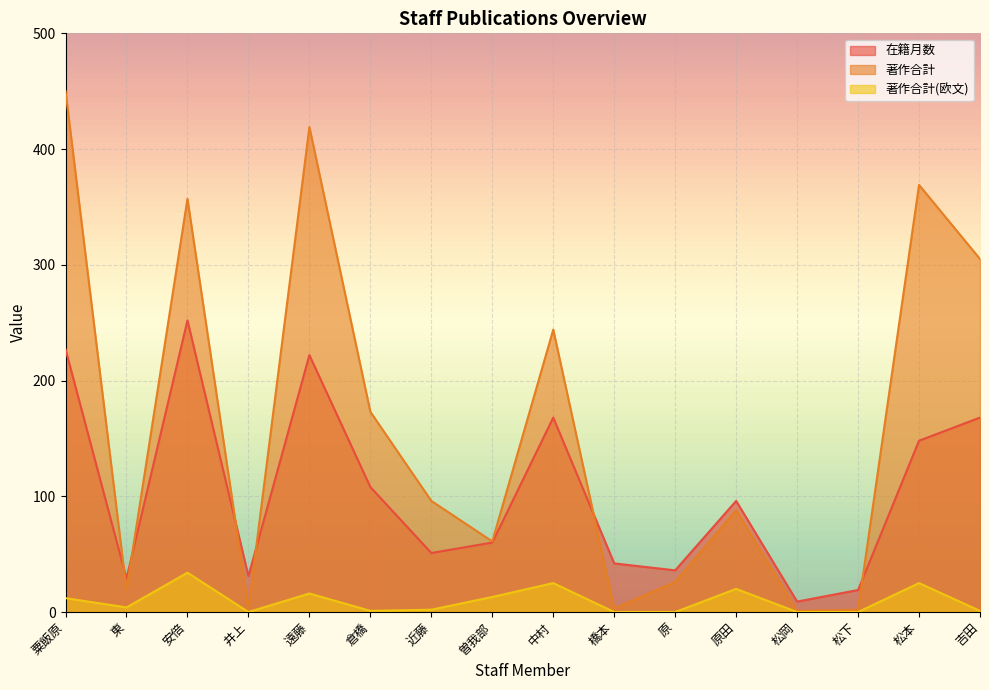

The value of 在籍月数 at 安倍 is 95. True or false?

False